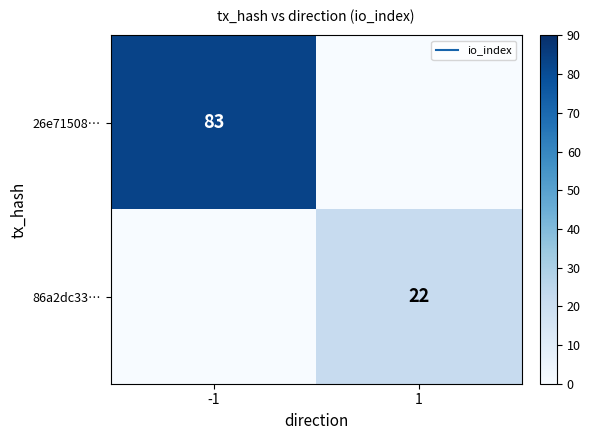

What is the total value across all series at 1?

22